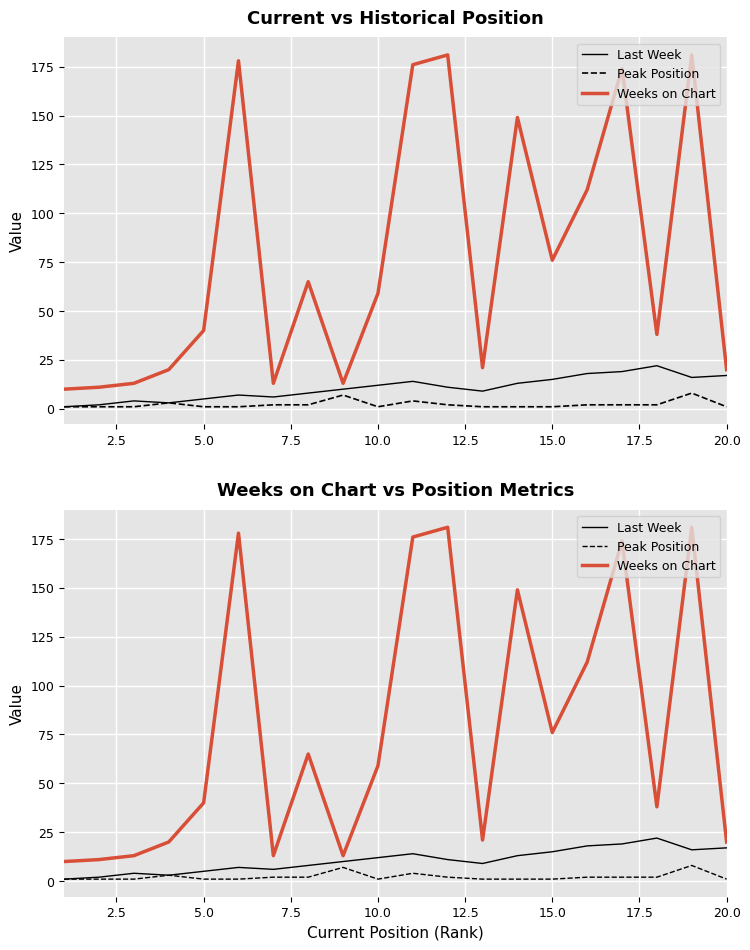

Count the number of data series in this chart.

3